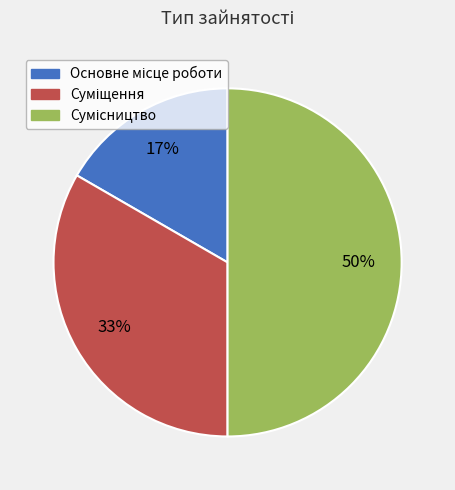

Count the number of slices in the pie.

3